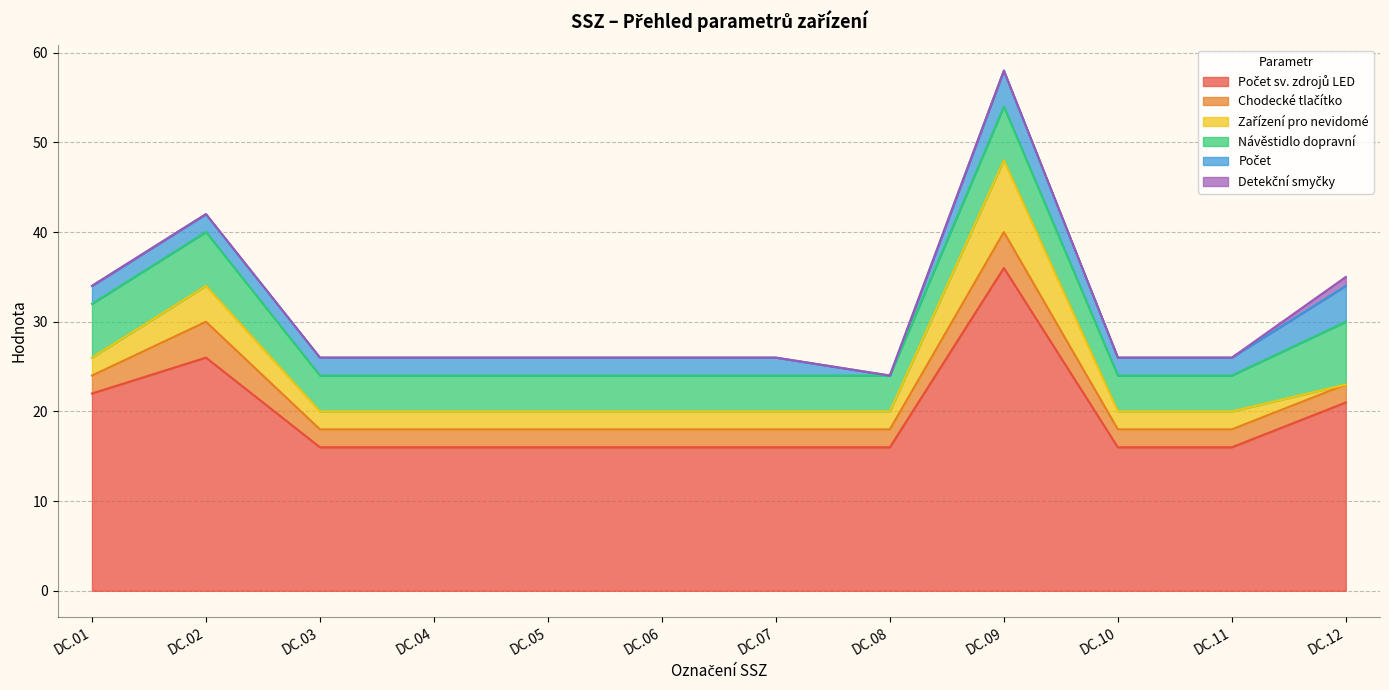

How many categories are shown in the chart?

12